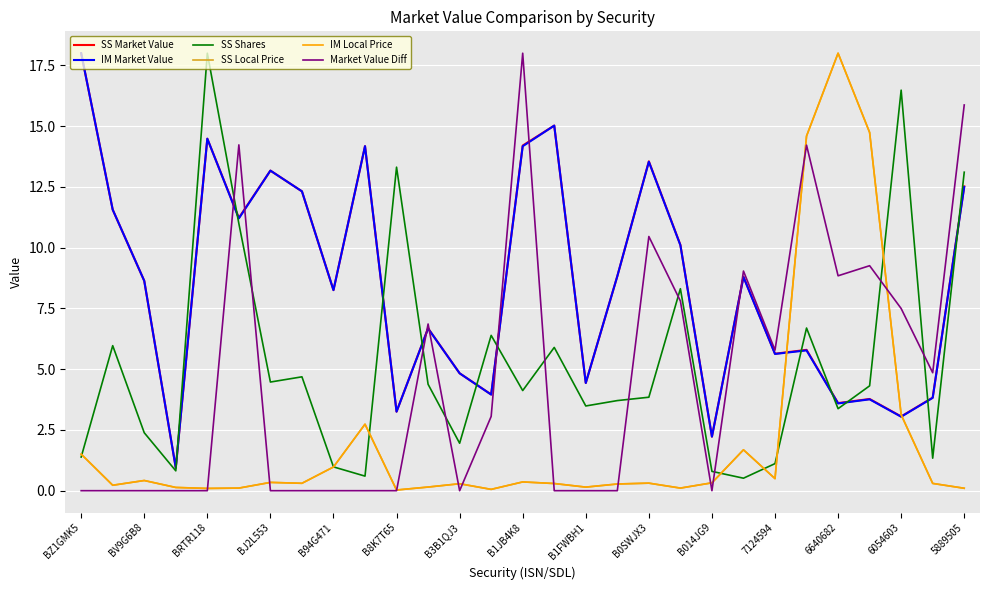

Does the chart have visible grid lines?

Yes